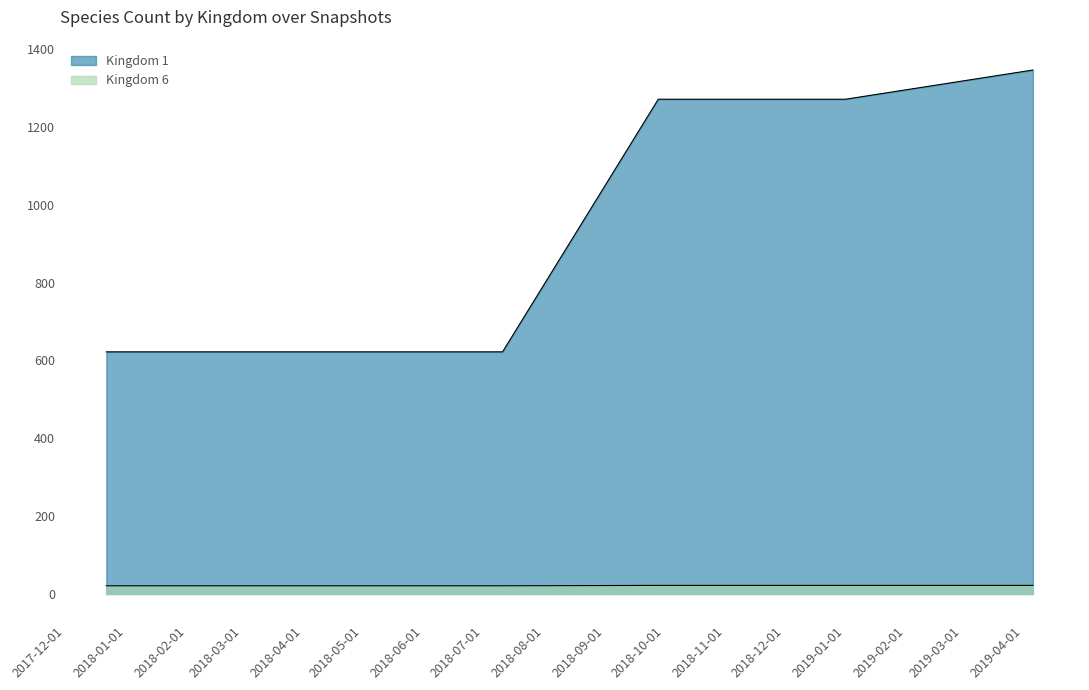

What is the value of the 1 point at the 2nd from the left?

622